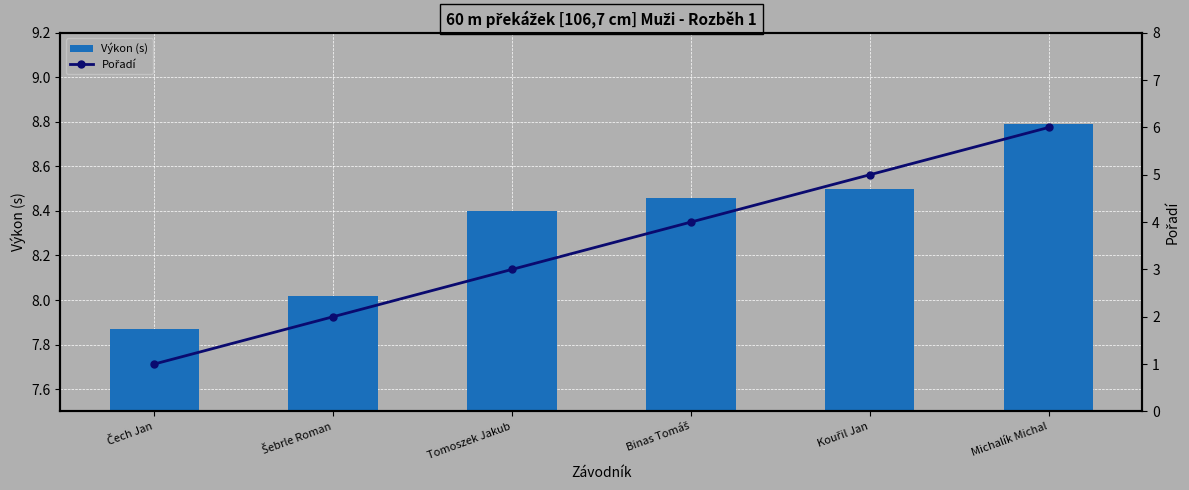

At how many categories does at least one series exceed 1?

6